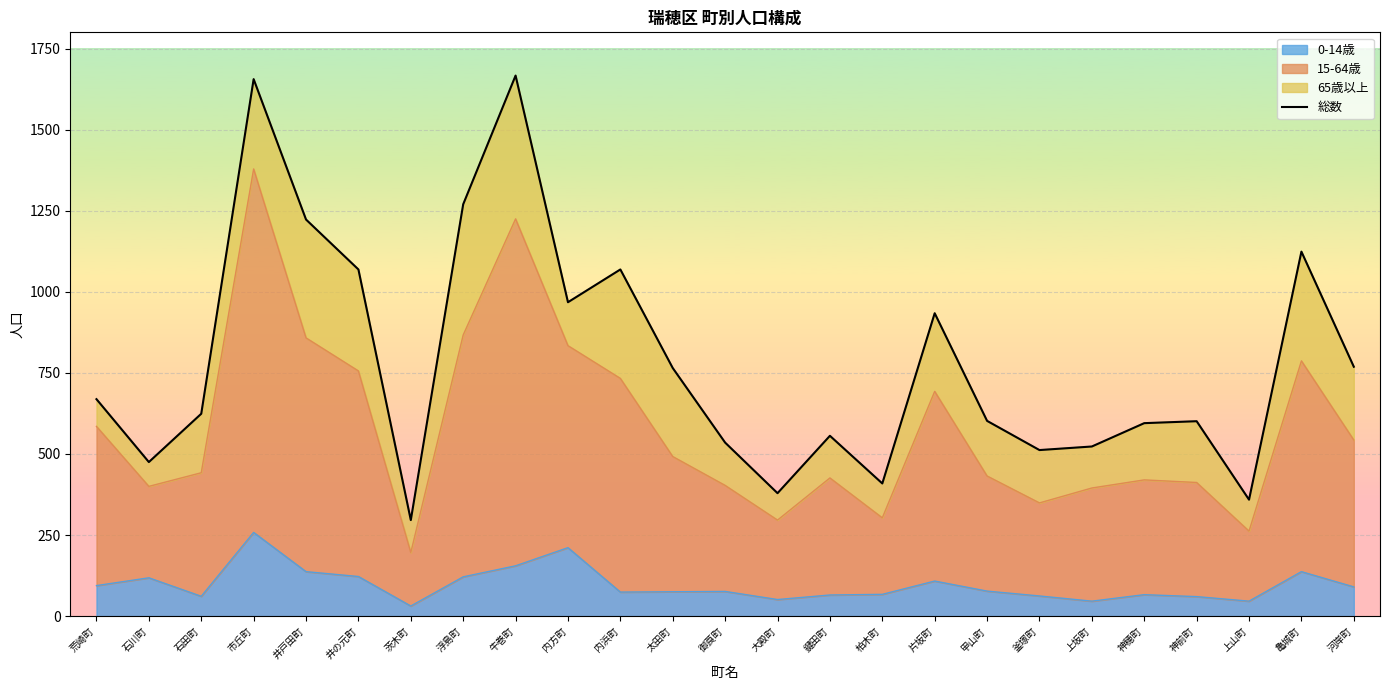

The chart shows a value of 1069 at 内浜町. True or false?

True